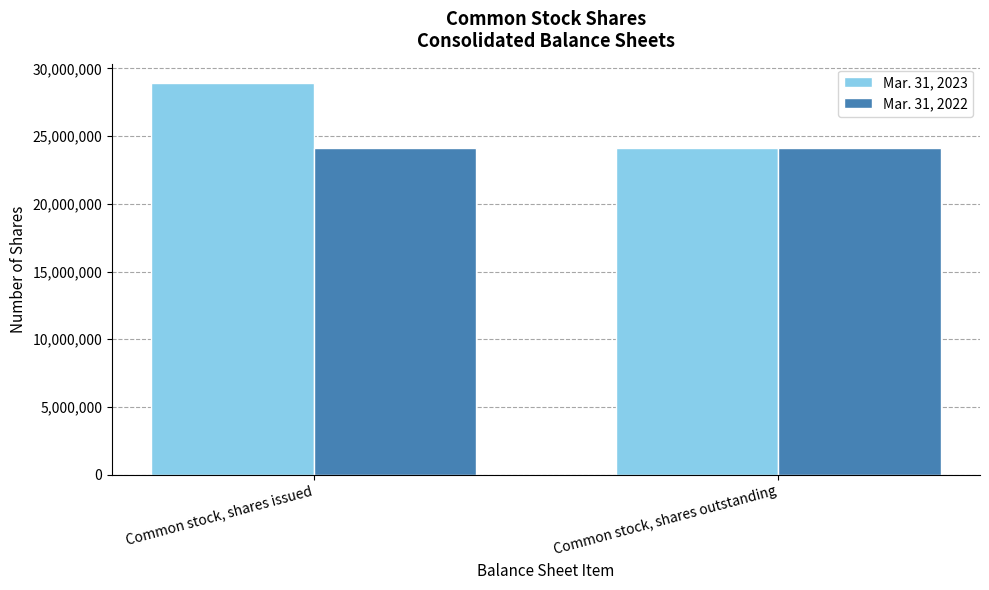

Which category has the highest value across all series?

Common stock, shares issued